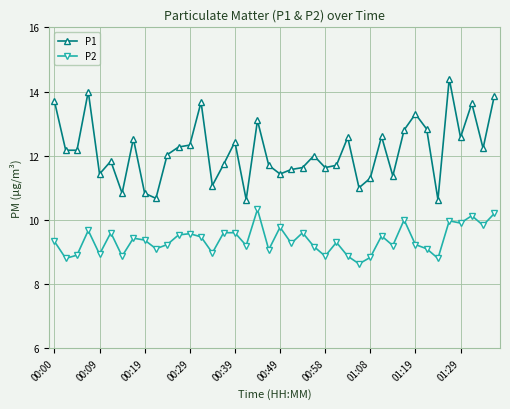

List the series in order of their overall mean, lowest first.

P2, P1